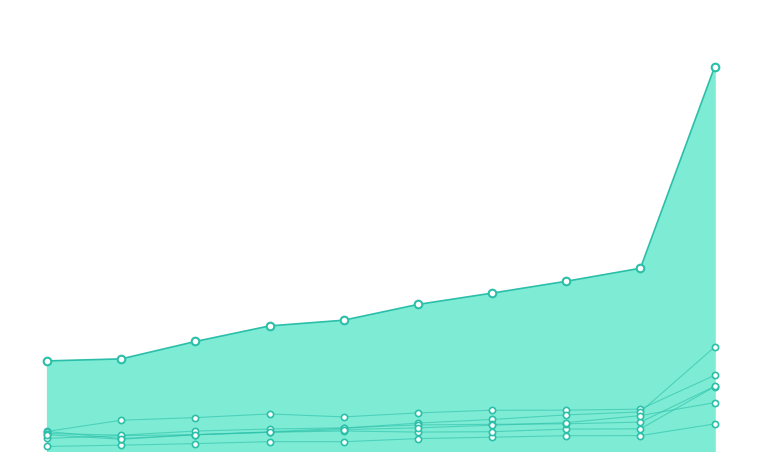

Which series contains the lowest Y value?

Mar